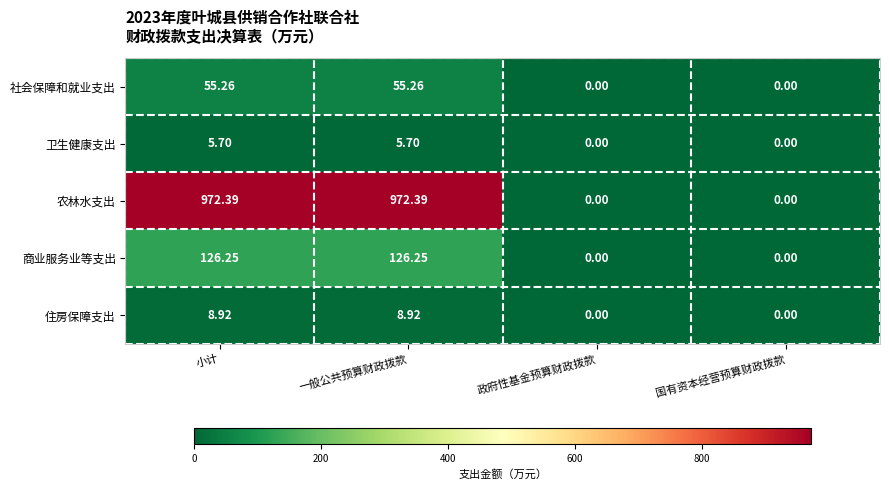

Rank the series by their maximum value, from highest to lowest.

农林水支出, 商业服务业等支出, 社会保障和就业支出, 住房保障支出, 卫生健康支出